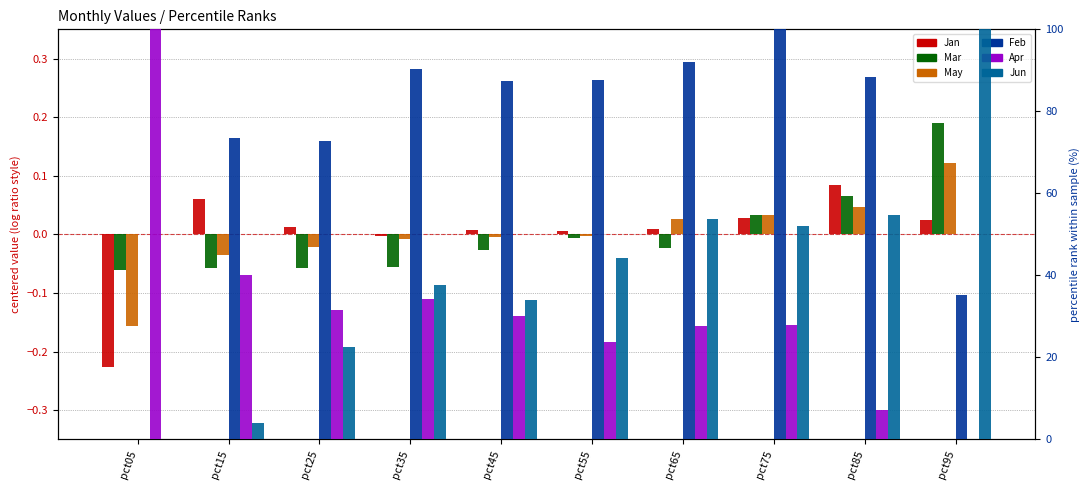

Between pct15 and pct85, which series saw the biggest shift?

Jun